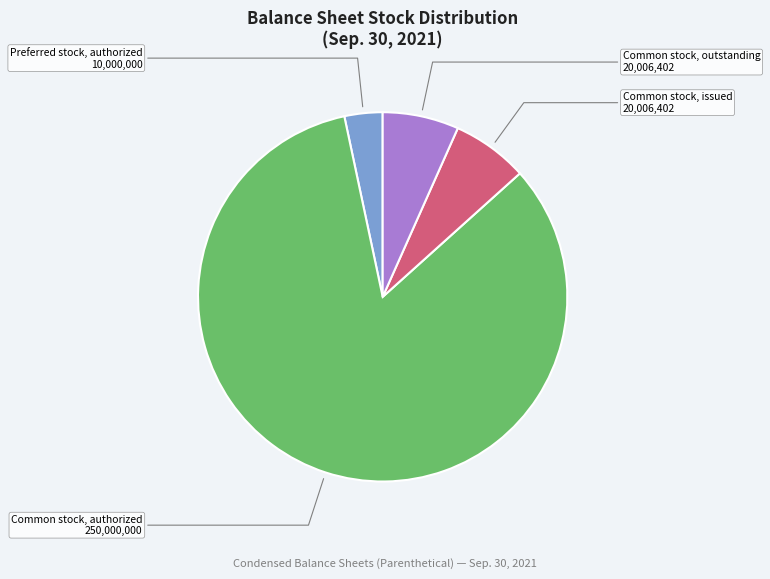

Do Preferred stock, authorized and Common stock, authorized together represent more than half of the pie?

Yes